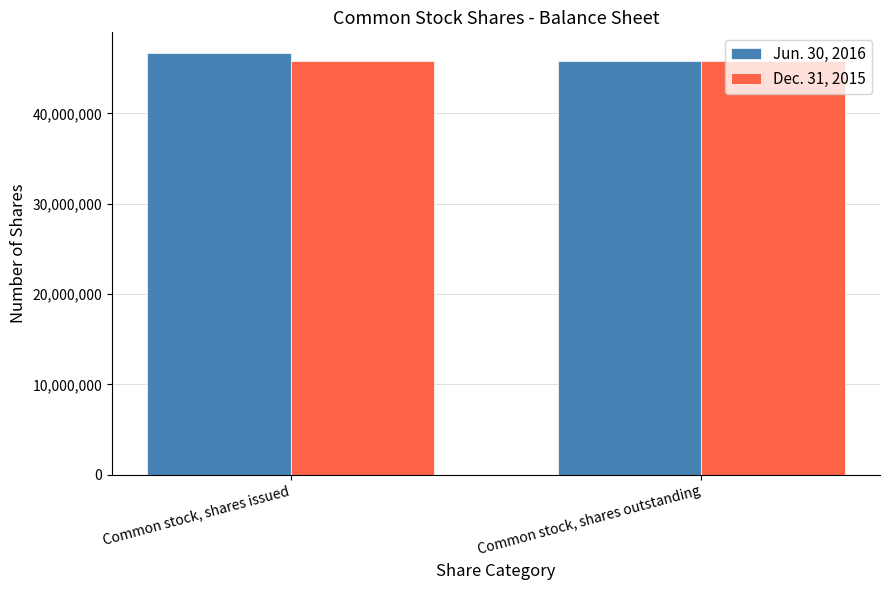

Rank the series at Common stock, shares issued from lowest to highest value.

Dec. 31, 2015, Jun. 30, 2016